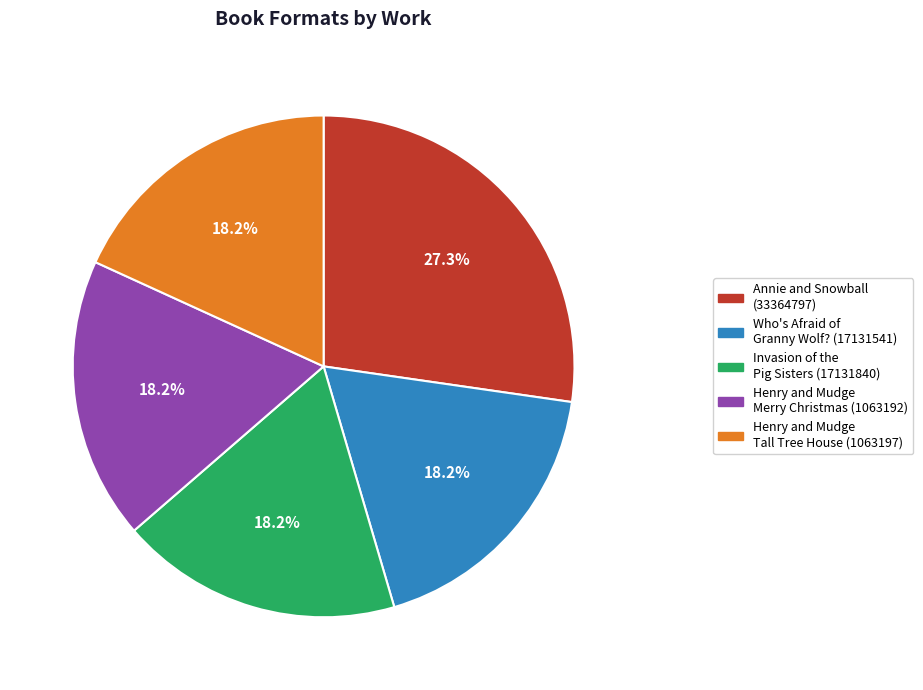

Does any single category account for the majority?

No